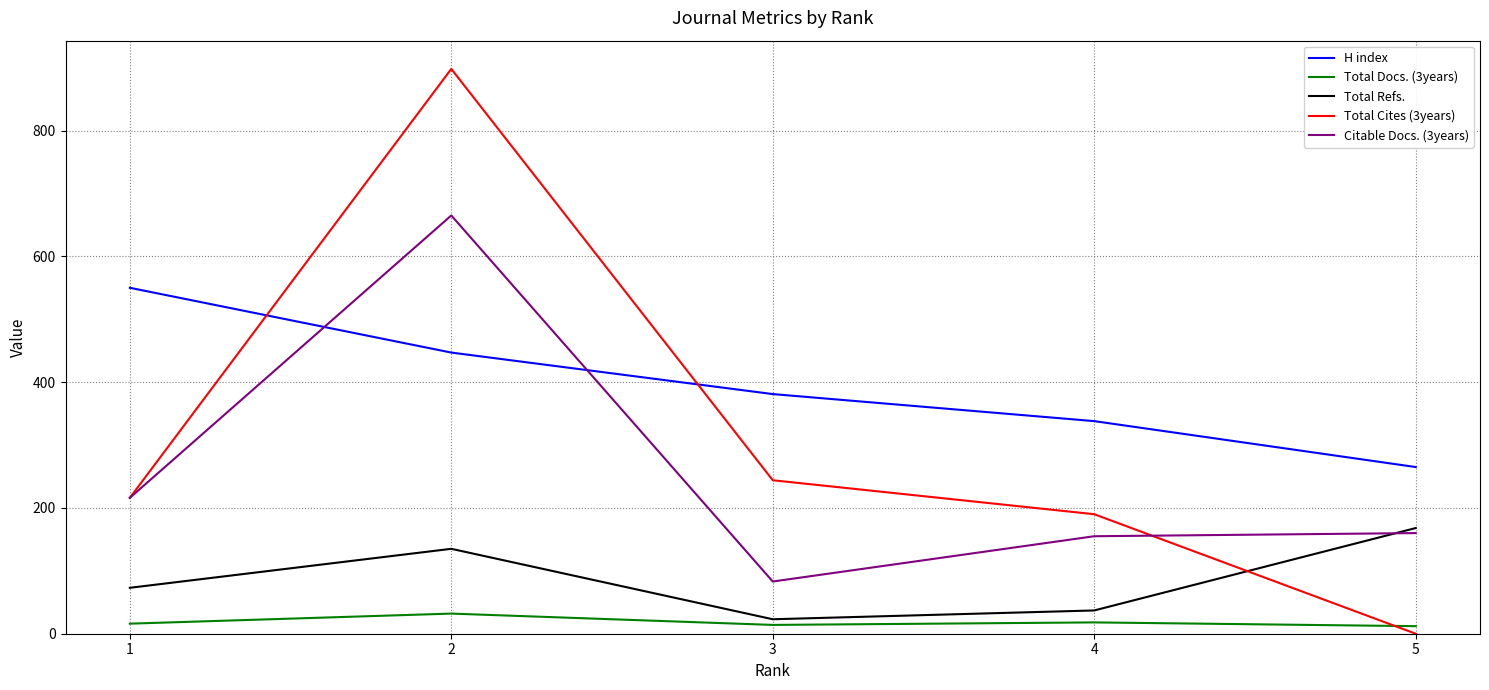

Rank the series by their maximum value, from highest to lowest.

Total Cites (3years), Citable Docs. (3years), H index, Total Refs., Total Docs. (3years)